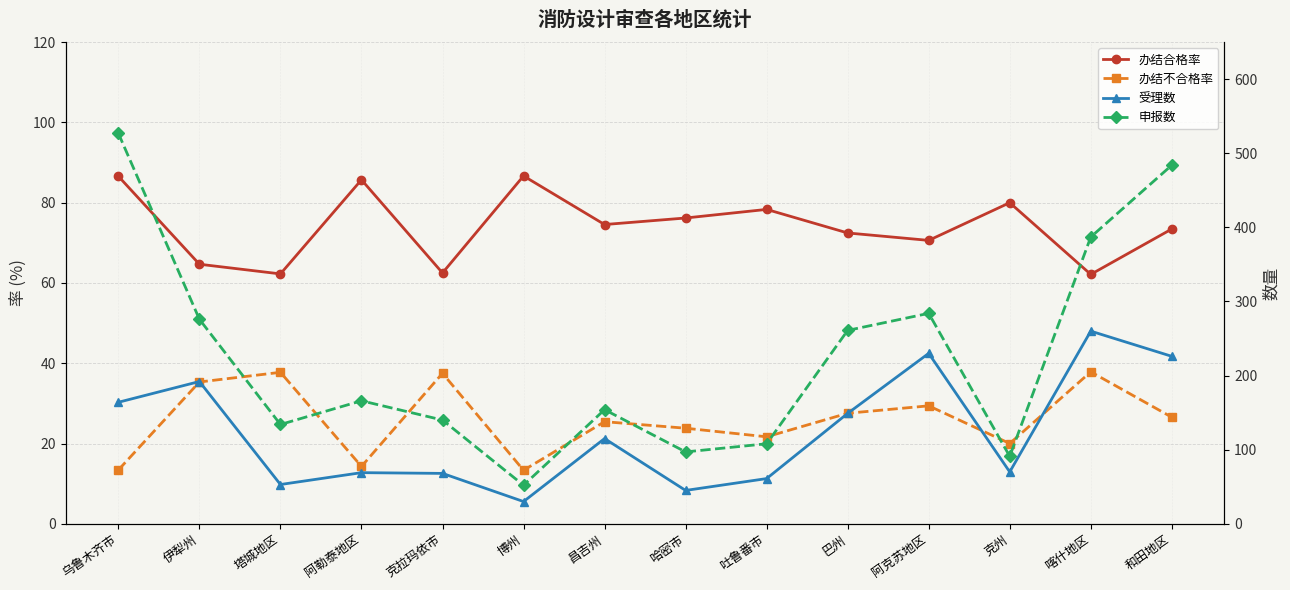

The value of 受理数 at 乌鲁木齐市 is 164.0. True or false?

True